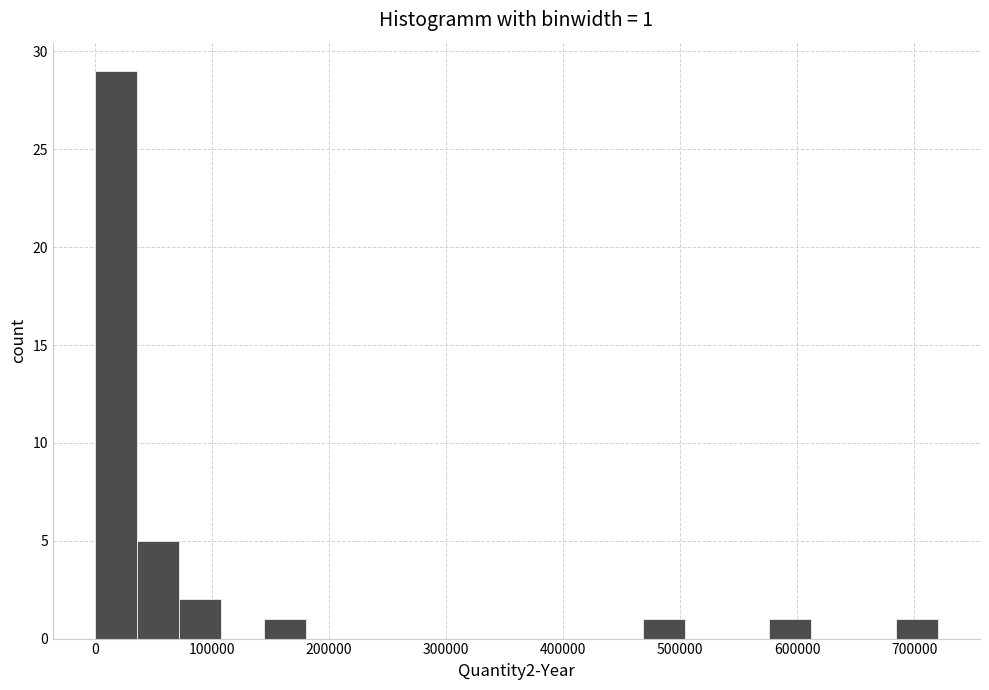

Read against the x-axis, roughly where is the centre of the tallest bar?

20000